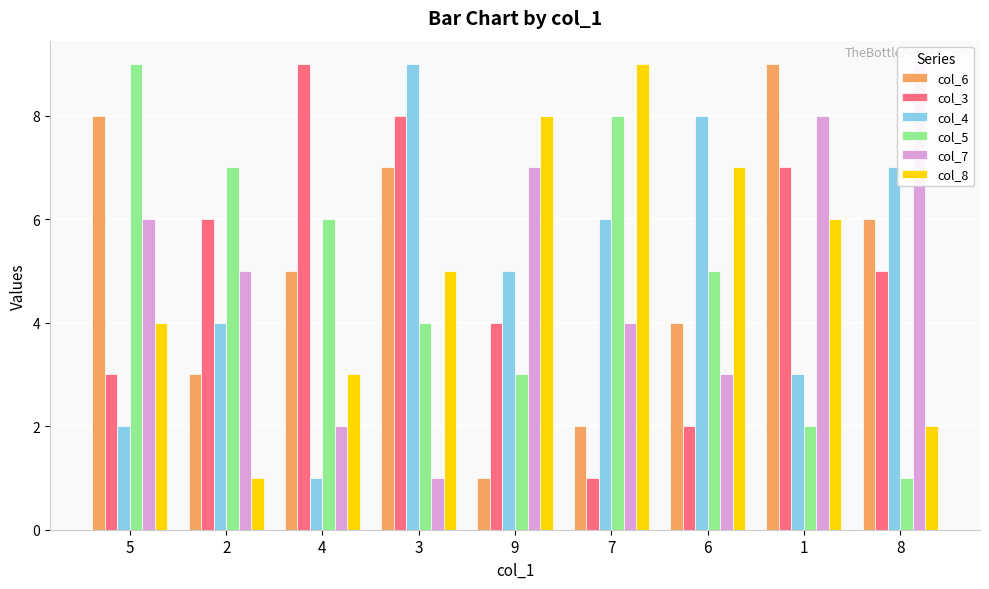

What is the difference between the second highest and minimum values in the col_4 series?

7